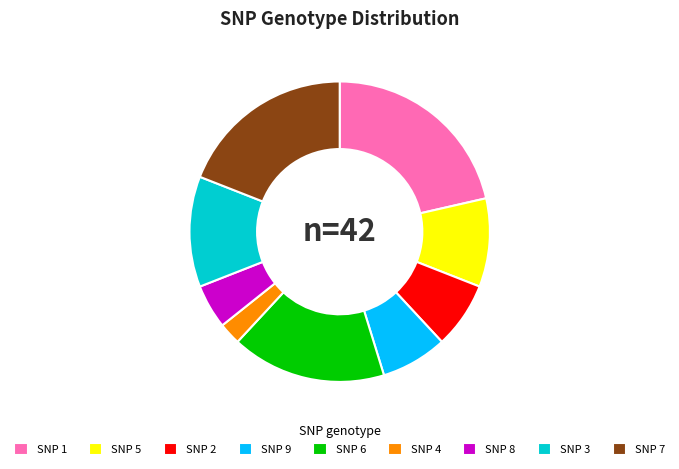

Combined, do SNP 6 and SNP 2 account for over 50%?

No